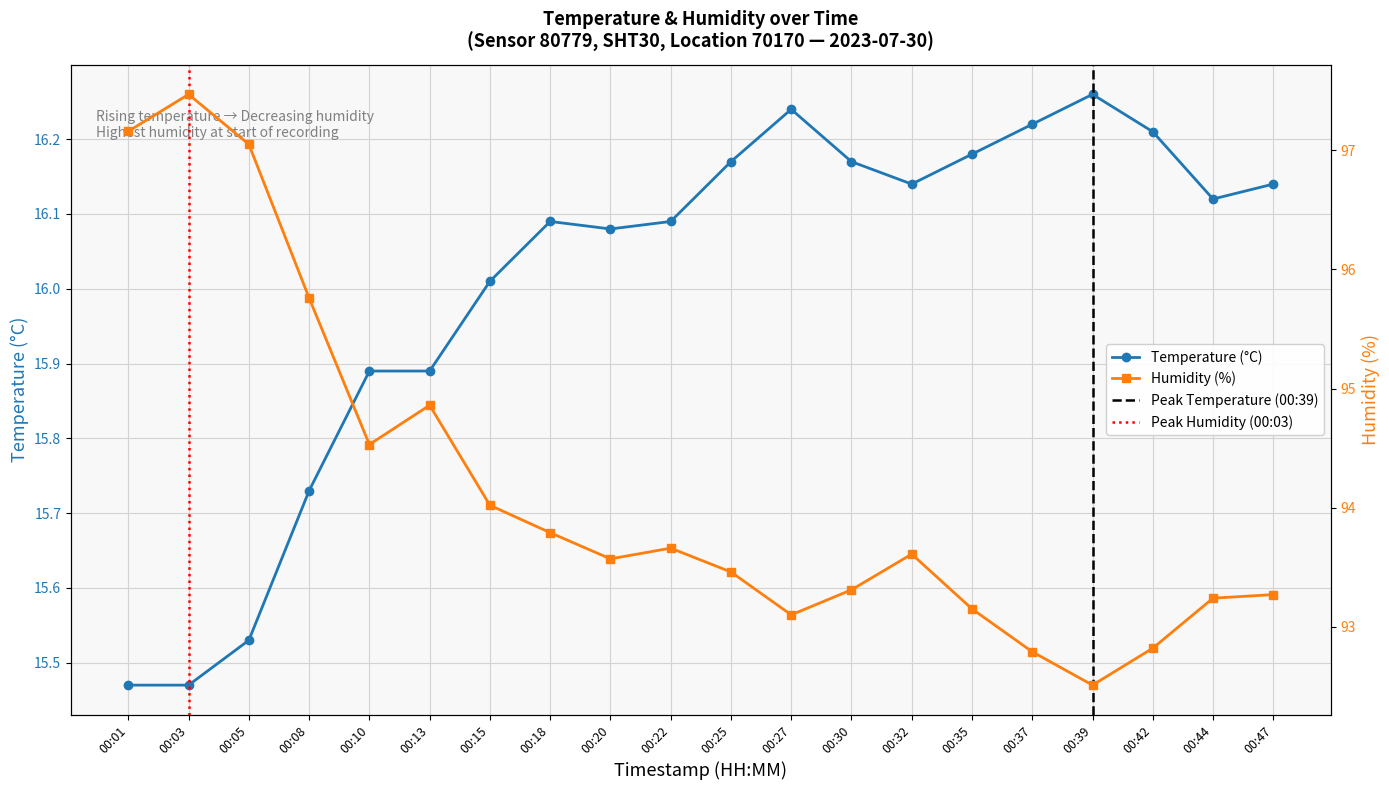

What is the average value of the humidity series?

94.2